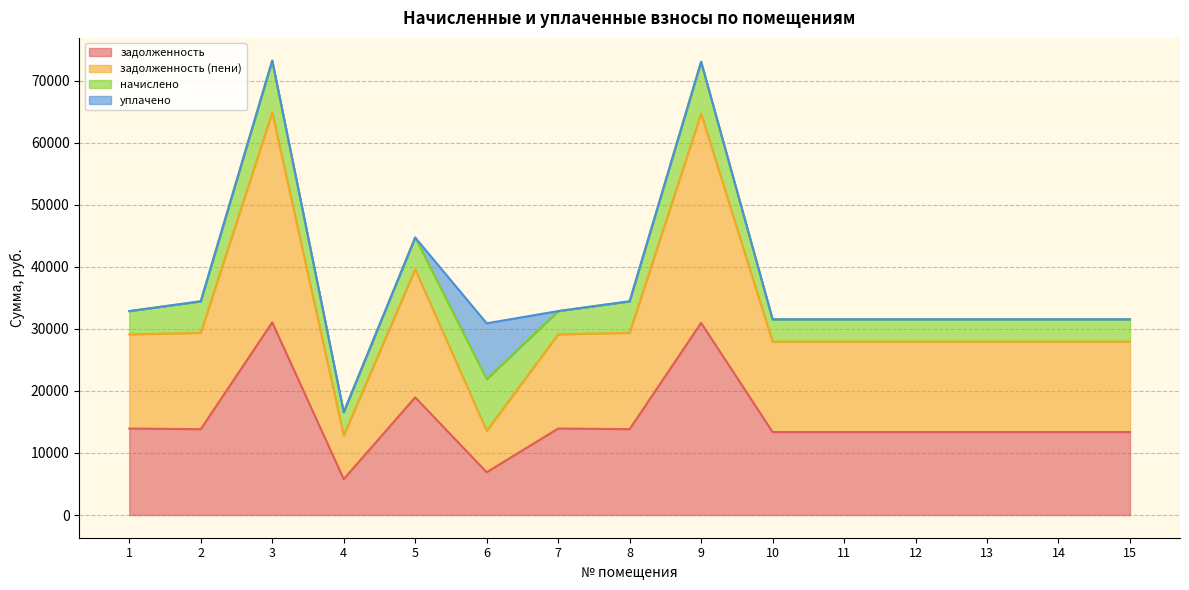

What is the value of the задолженность point at the 14th from the left?

13375.0